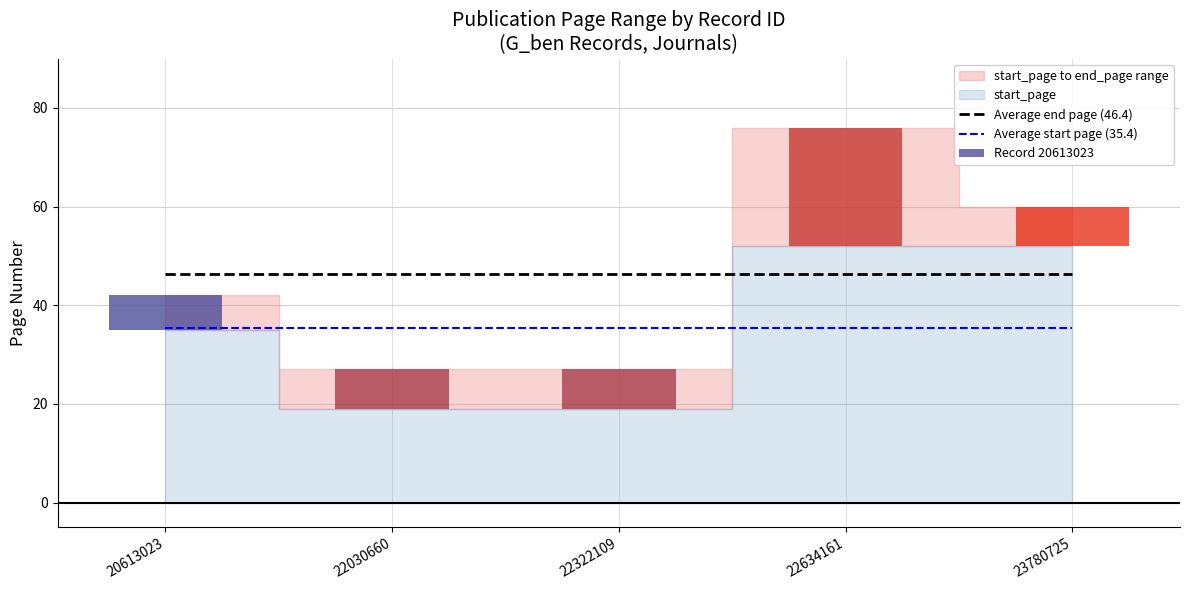

At which category does the chart reach its peak across all series?

20613023